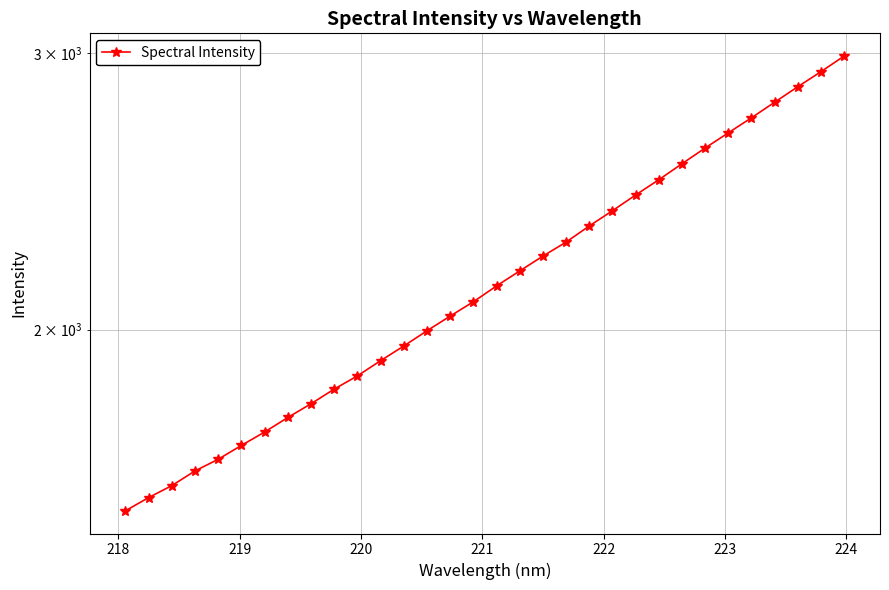

Reading left to right, list all the values displayed in this chart.

1533.5	1563.5	1591.1	1625.8	1653.8	1687.8	1721.2	1758.2	1794.0	1832.9	1868.8	1911.0	1952.4	1996.5	2040.0	2083.1	2132.1	2179.4	2227.3	2273.5	2327.9	2380.4	2436.0	2490.9	2550.0	2609.5	2668.2	2727.7	2790.6	2854.7	2918.3	2986.0